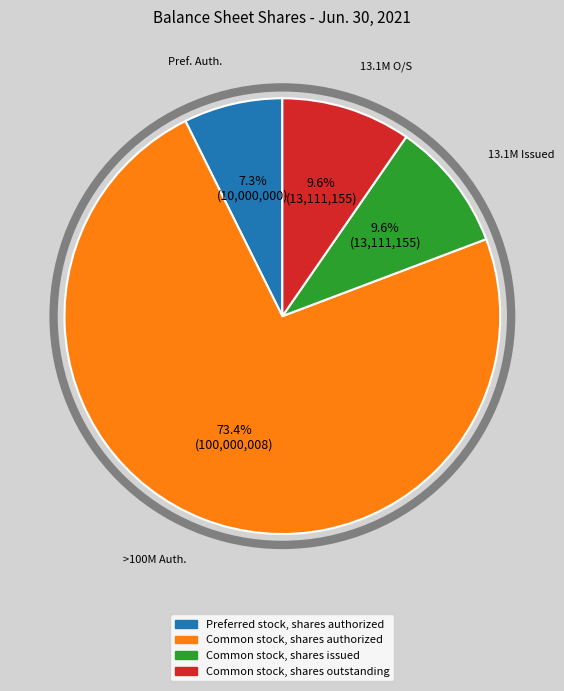

To the nearest percent, what portion does Common stock, shares issued represent?

10%